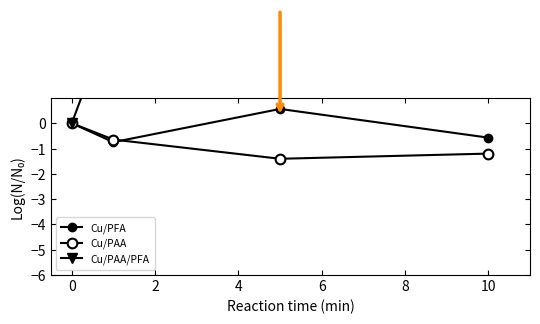

What is the difference between the second highest and second lowest values in the Cu/PAA/PFA series?

0.3